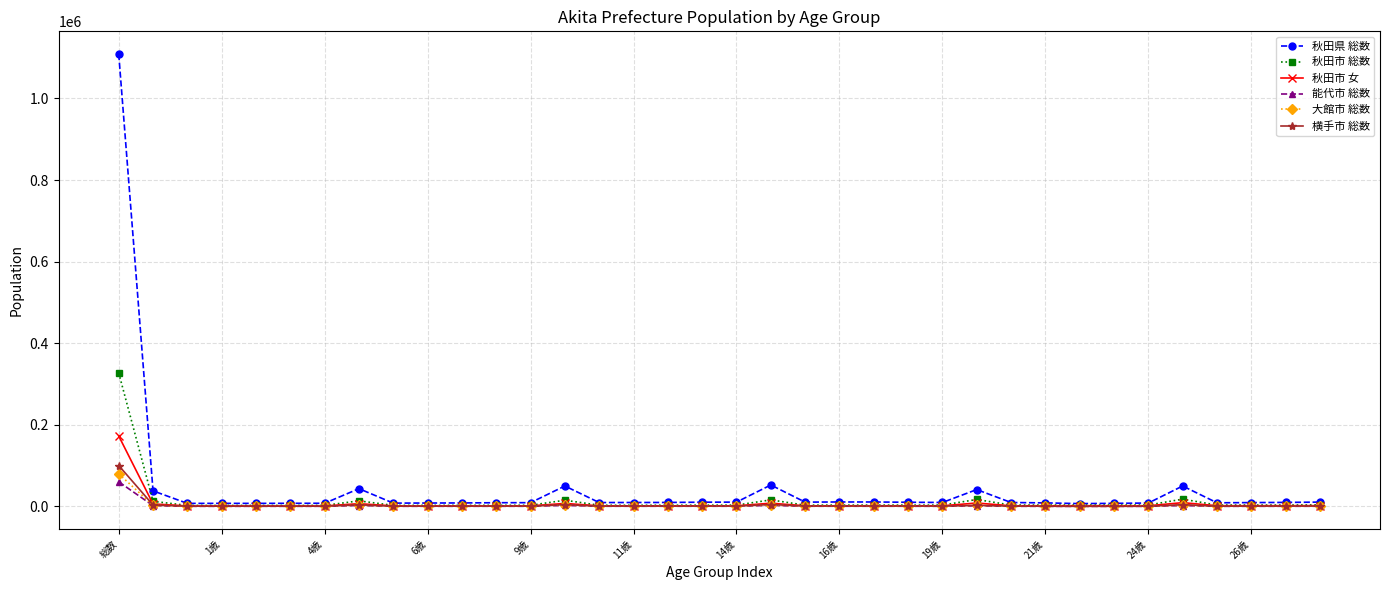

Which series has the widest spread of values?

秋田県 総数